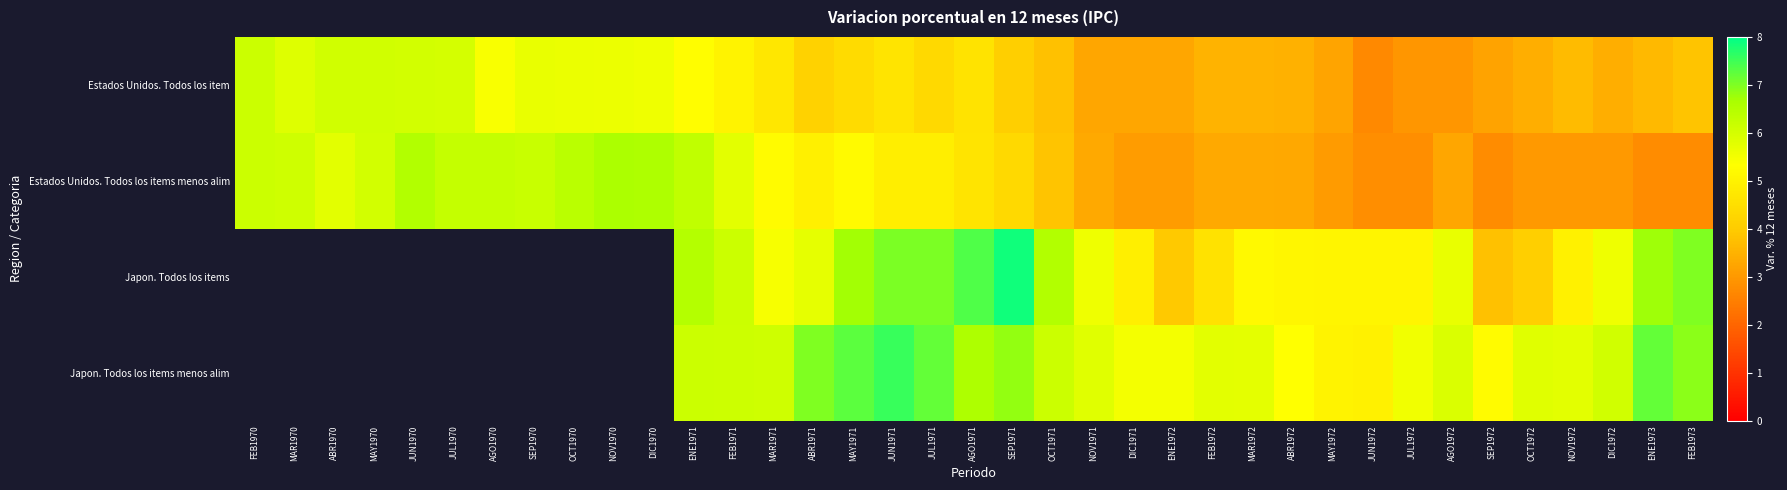

How many positive values does the Japon. Todos los items menos alim series have?

26